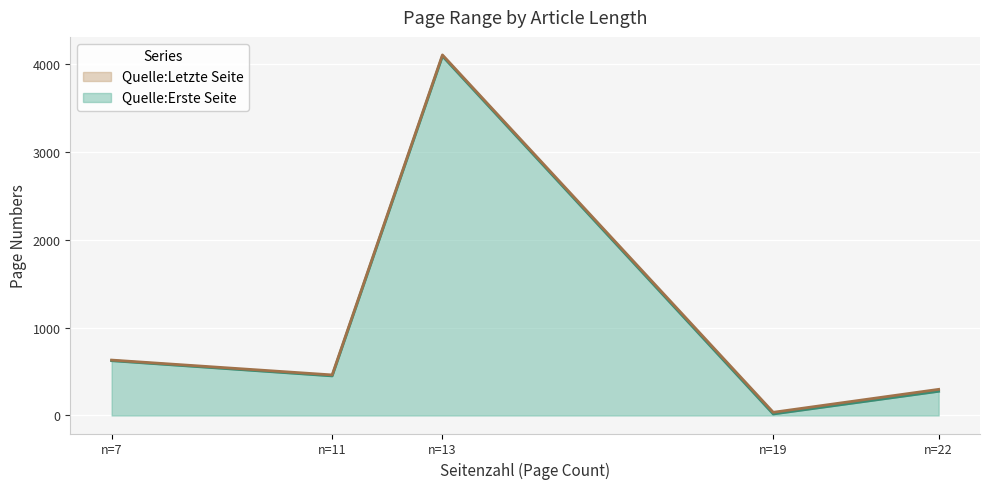

The value of Quelle:Erste Seite at n=7 is 623. True or false?

True